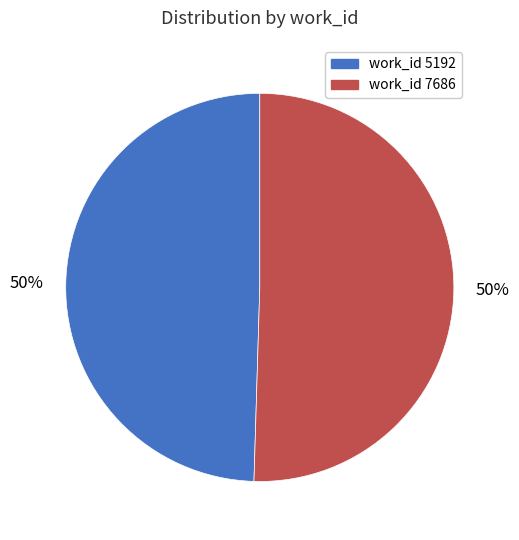

To the nearest percent, what is the average slice percentage?

50%